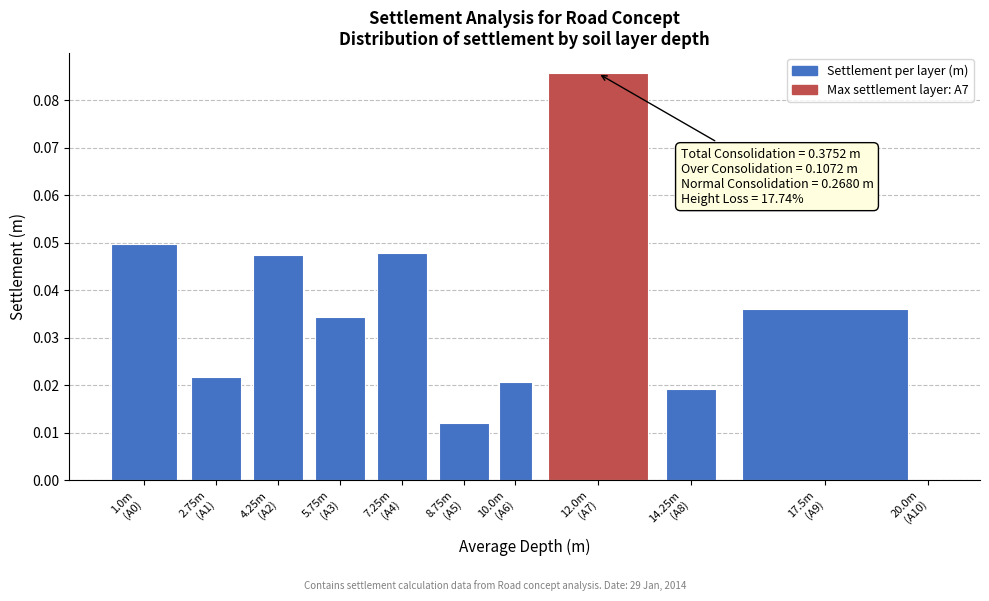

What is the sum of all values?

0.4